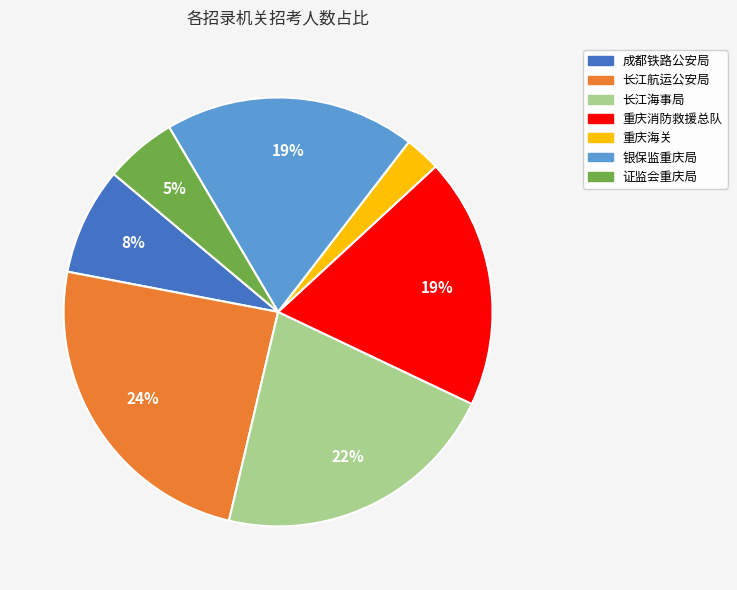

How many segments does this pie chart have?

7